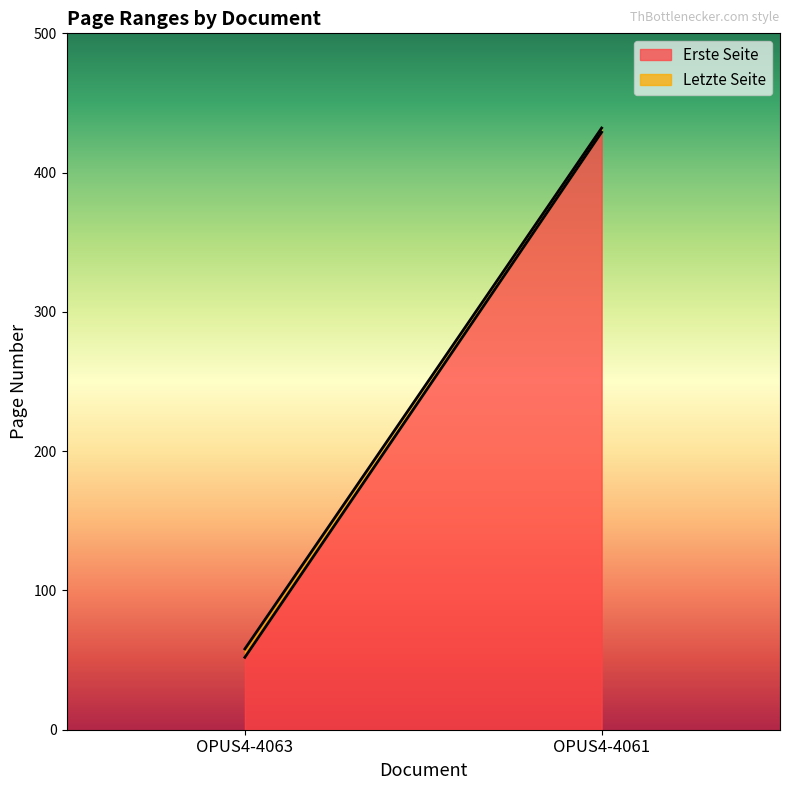

How many distinct data groups are displayed?

2